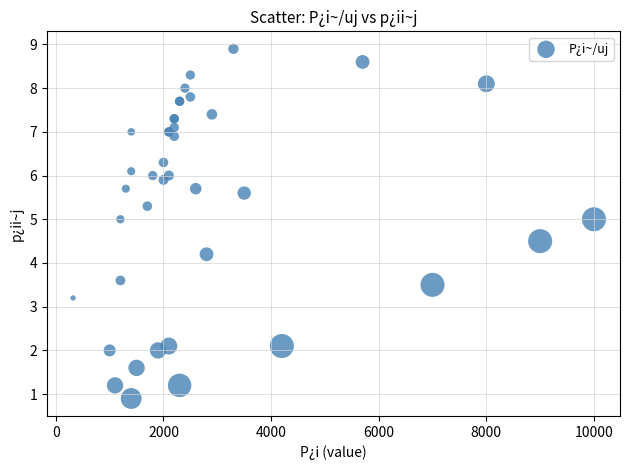

What Y value in the scatter plot is closest to 4?

4.2